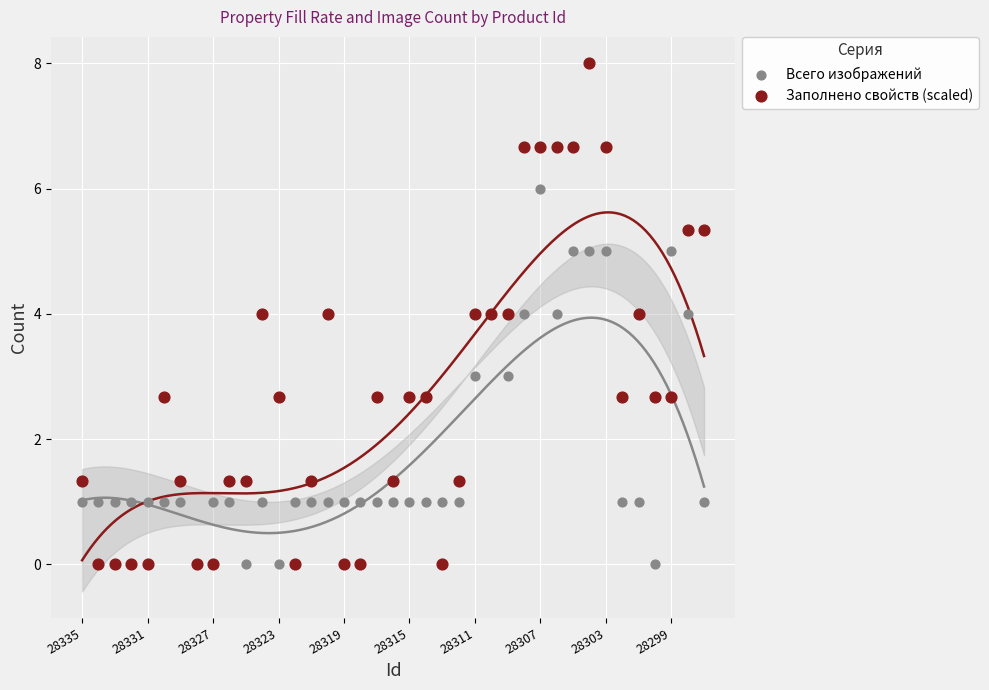

At how many categories does at least one series exceed 1?

29